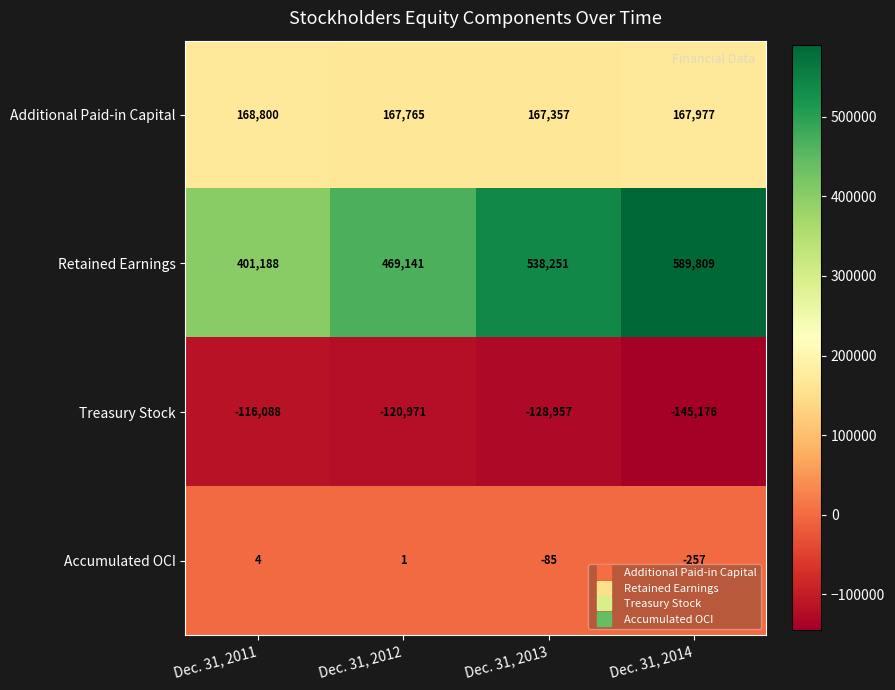

How many Retained Earnings values are between 469141 and 589809?

3